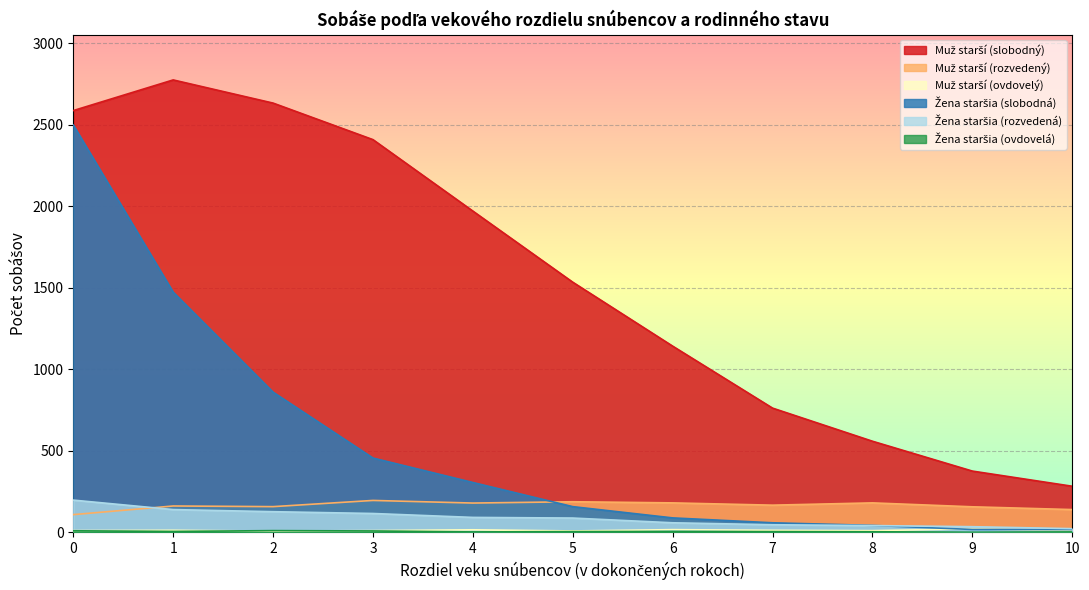

How many interior local valleys does the Muž starší (rozvedený) series have?

3